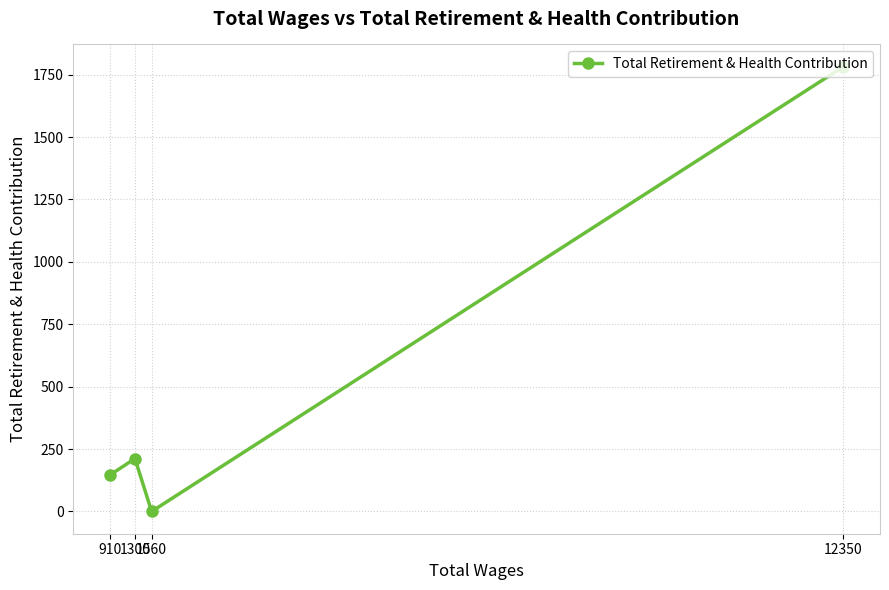

Rank the categories by value from highest to lowest.

12350, 1300, 910, 1560